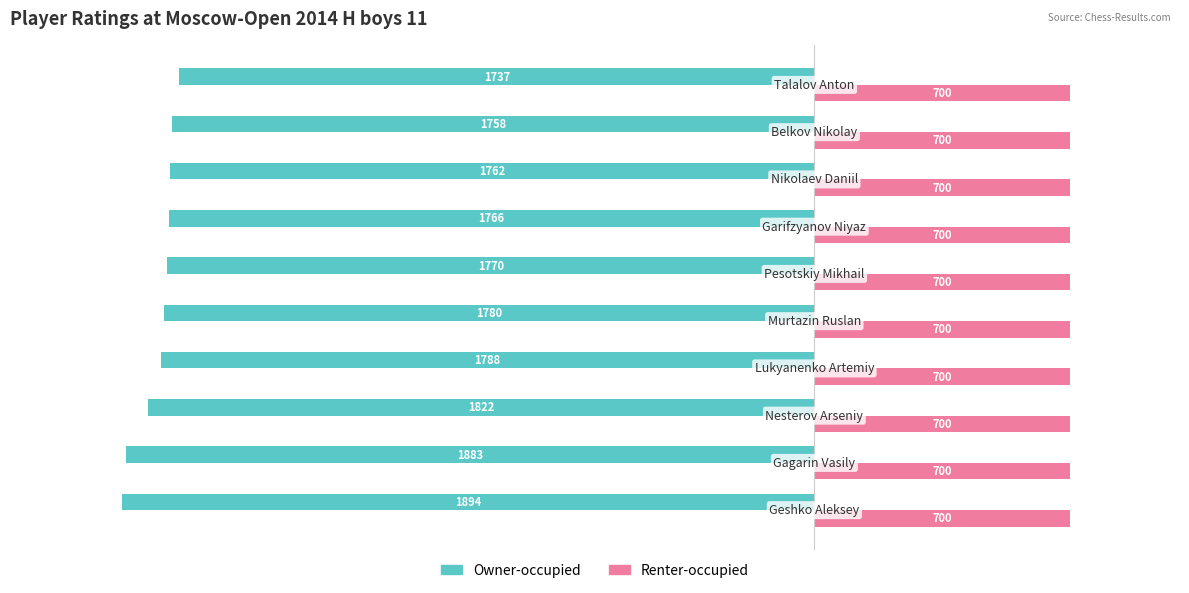

List the series in order of their overall mean, highest first.

Renter-occupied, Owner-occupied